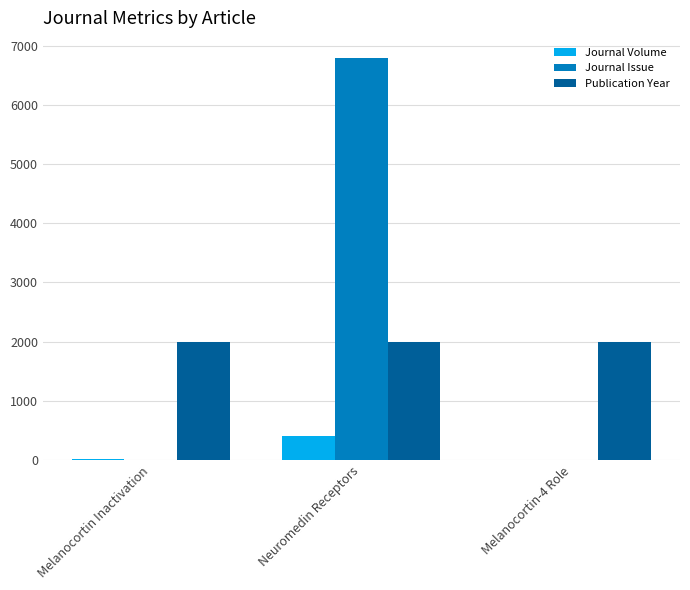

Between Melanocortin Inactivation and Neuromedin Receptors, which series saw the biggest shift?

Journal Issue